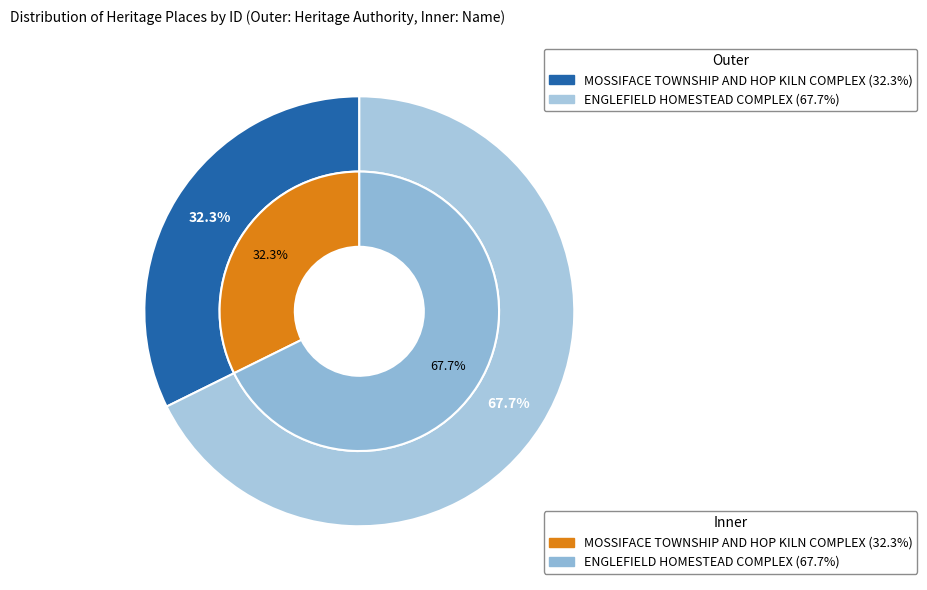

To the nearest percent, what is the difference between the MOSSIFACE TOWNSHIP AND HOP KILN COMPLEX and ENGLEFIELD HOMESTEAD COMPLEX slice percentages?

35%